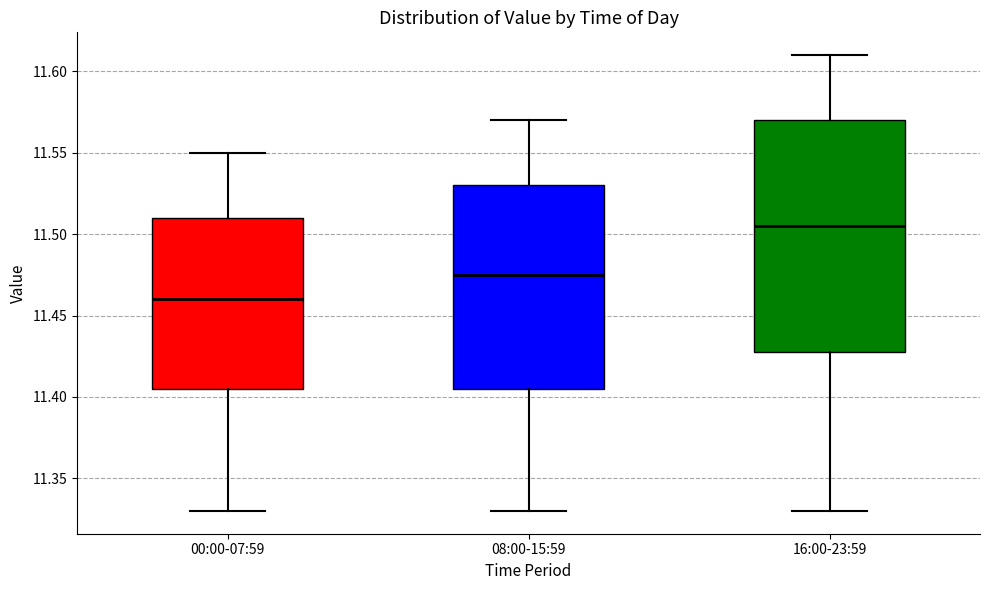

Which box is the tallest, from its lower edge to its upper edge?

16:00-23:59